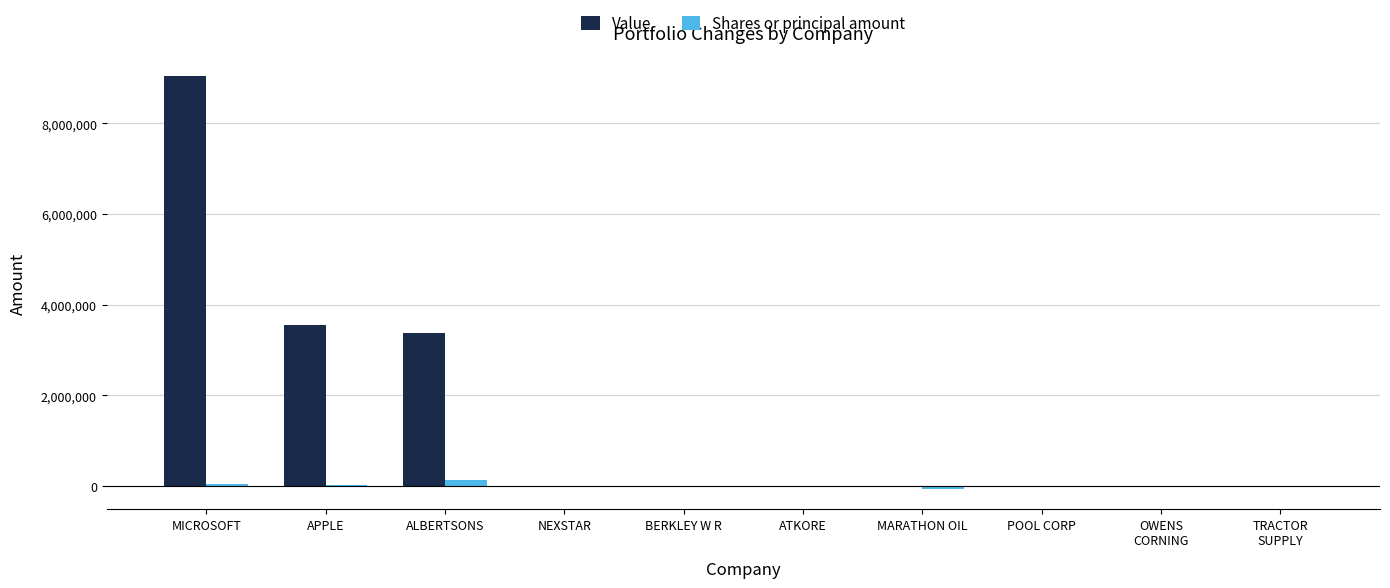

Which category has the highest value in the Value series?

MICROSOFT